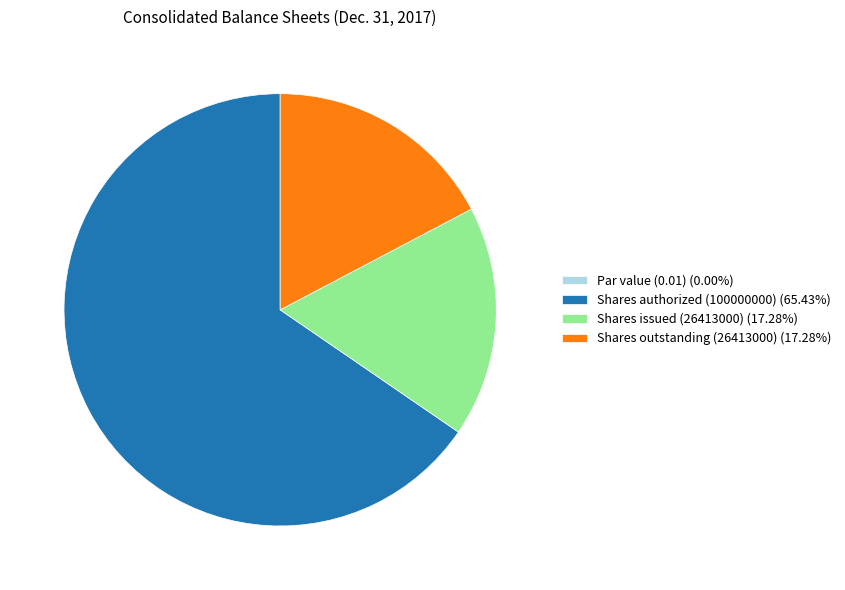

Combined, do Shares outstanding (26413000) (17.28%) and Shares authorized (100000000) (65.43%) account for over 50%?

Yes